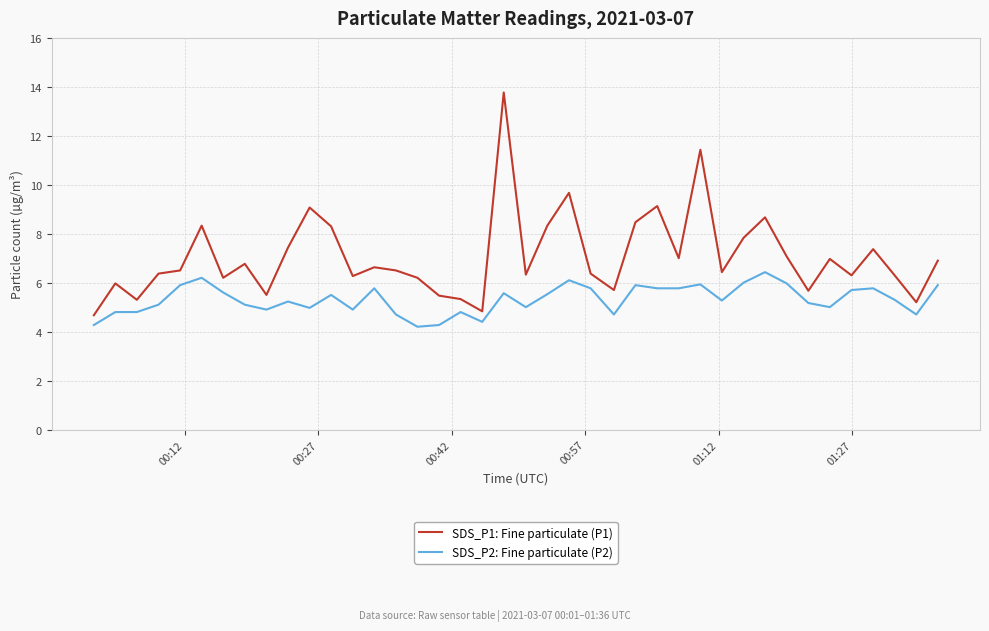

What is the difference between the maximum and minimum values in the SDS_P1: Fine particulate (P1) series?

9.1